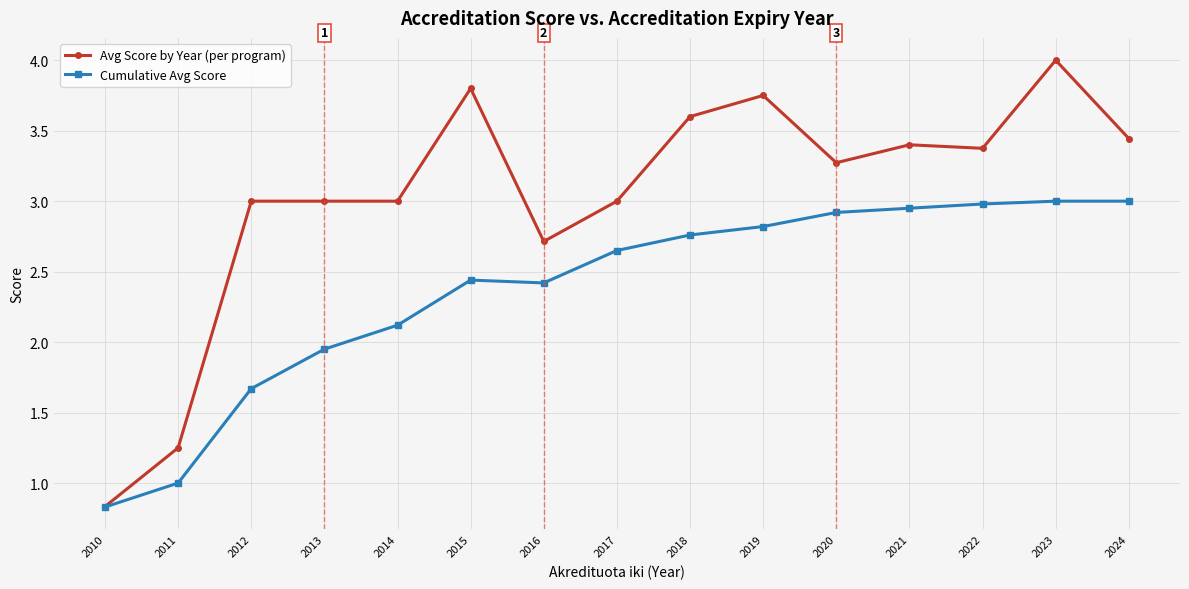

Rank the series by their average value, from lowest to highest.

Cumulative Avg Score, Avg Score by Year (per program)